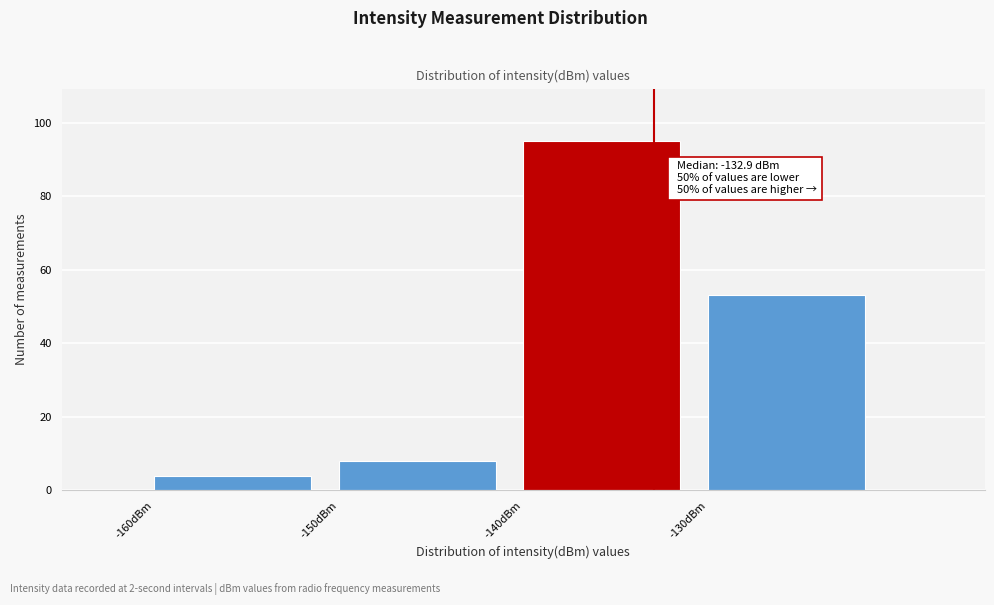

Over which range of the x-axis is the bar tallest?

-140 to -130